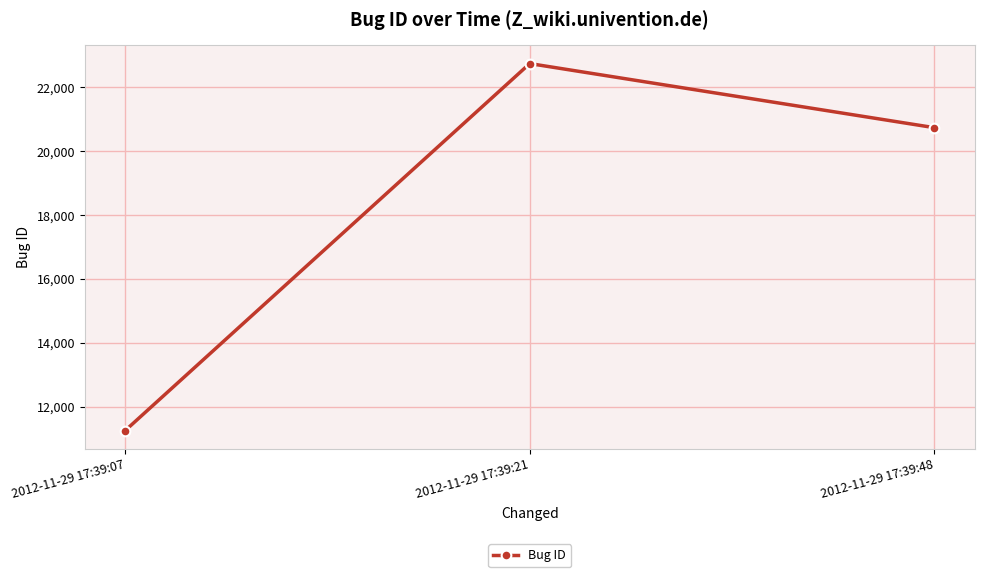

What is the smallest value displayed?

11251